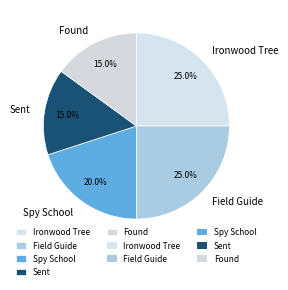

What percentage is NOT represented by Ironwood Tree?

75.0%